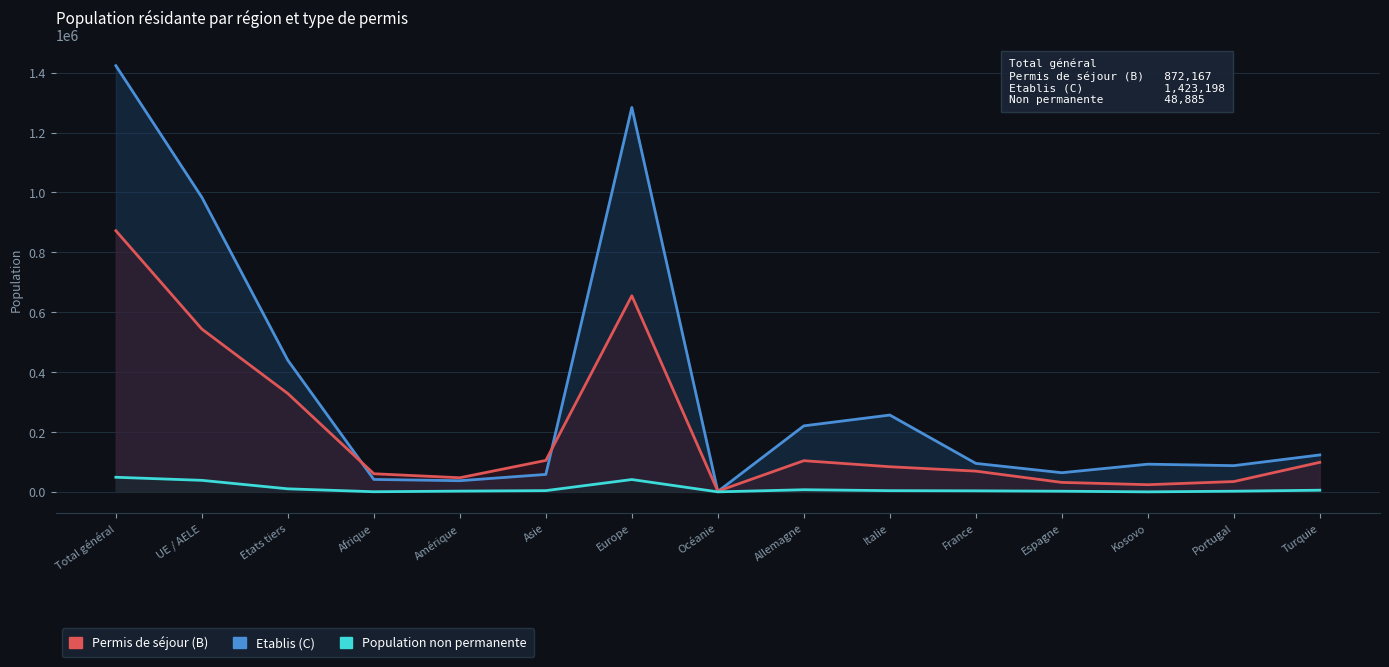

At which label is Etablis (C) closest to 712294?

UE / AELE